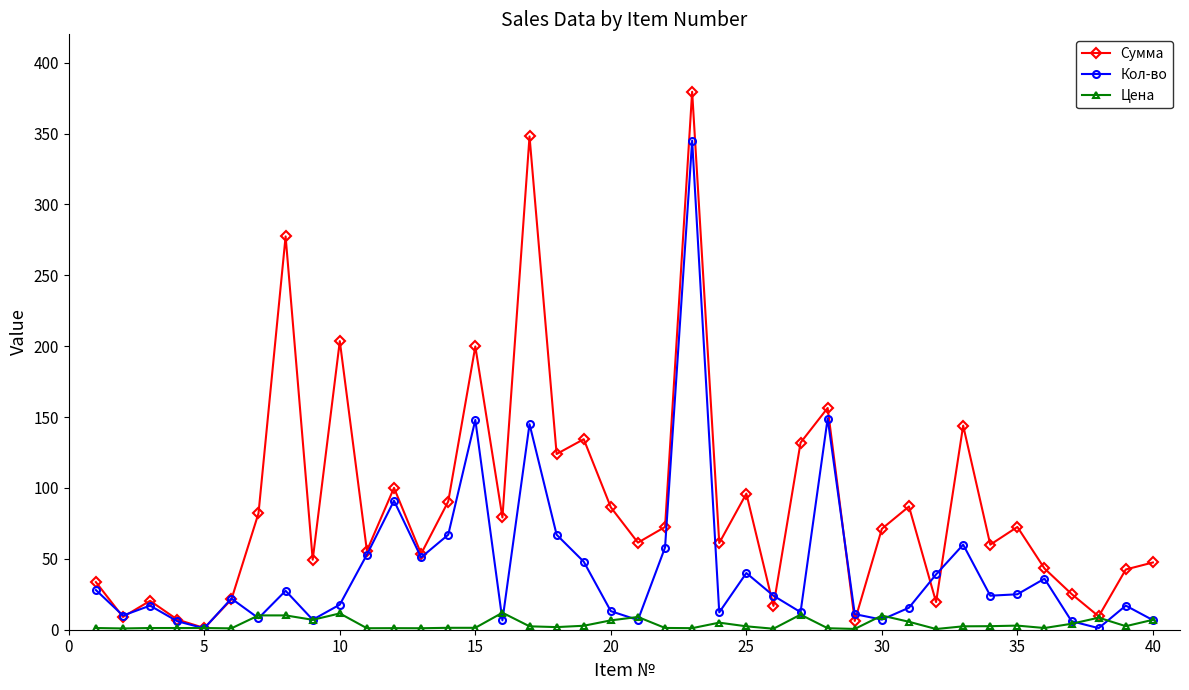

Which series has the largest total across all categories?

Сумма